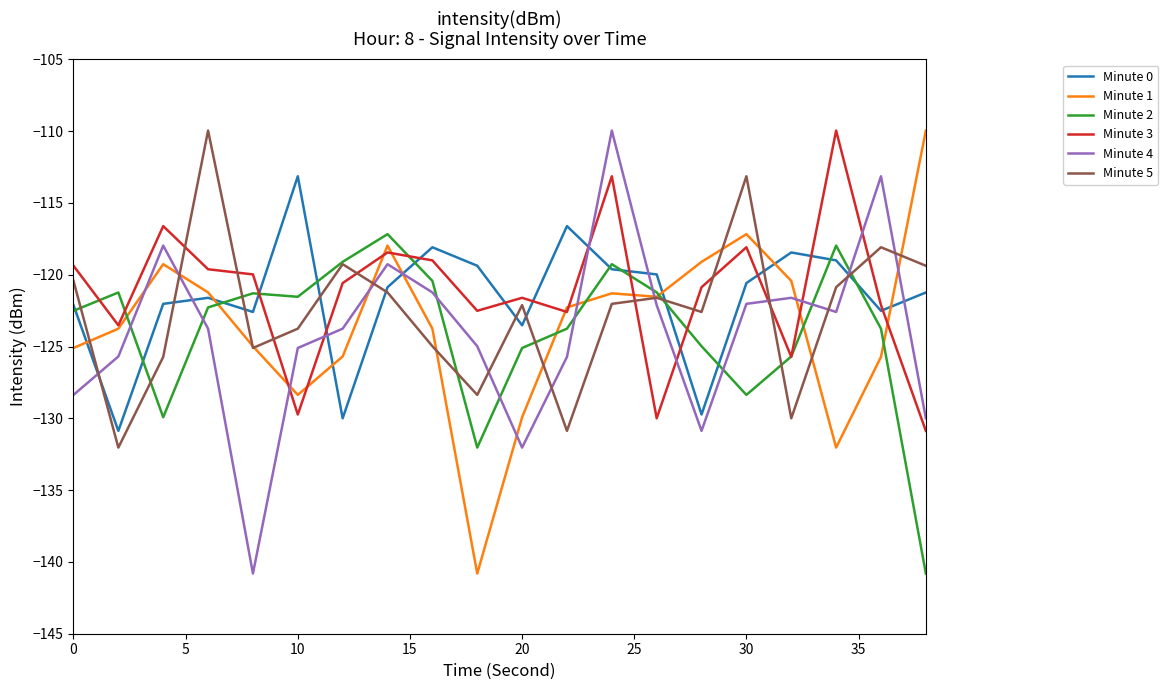

What is the greatest value displayed?

-110.0